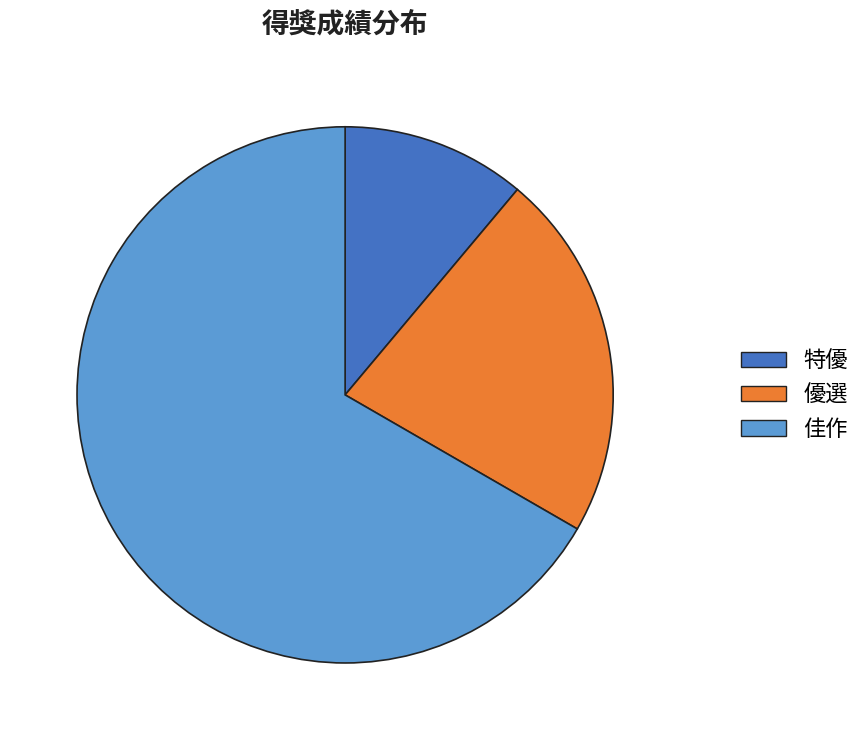

Is the sum of 佳作 and 特優 greater than half?

Yes